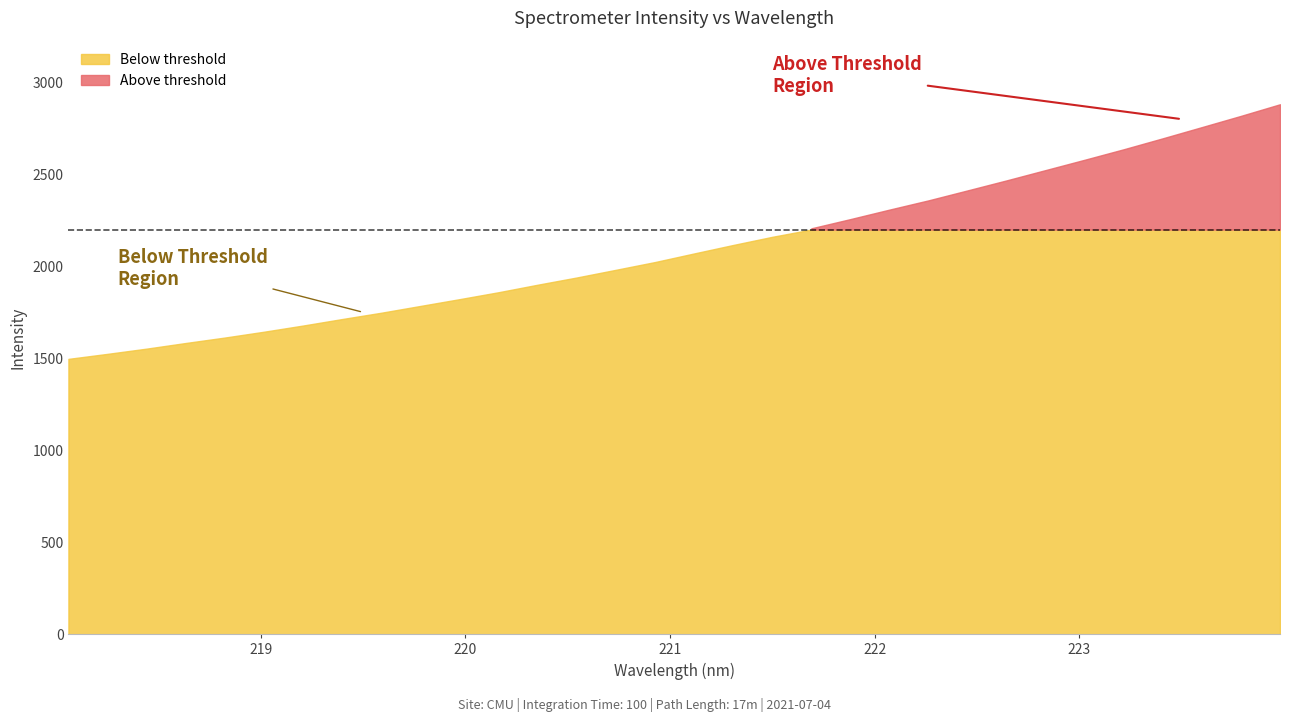

What is the average value?

2097.2